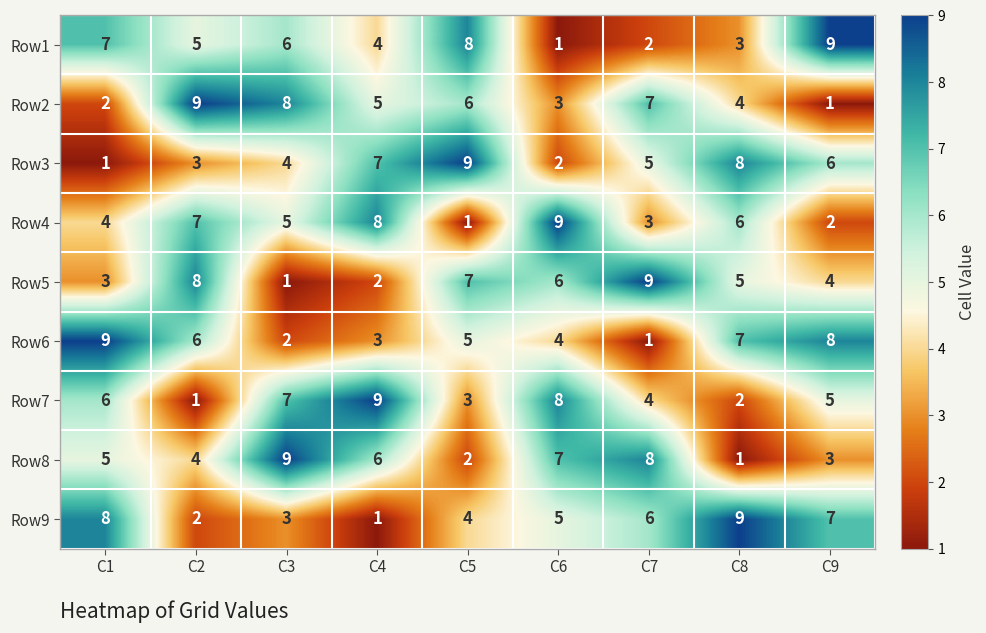

What is the difference between the highest and lowest values at C2?

8